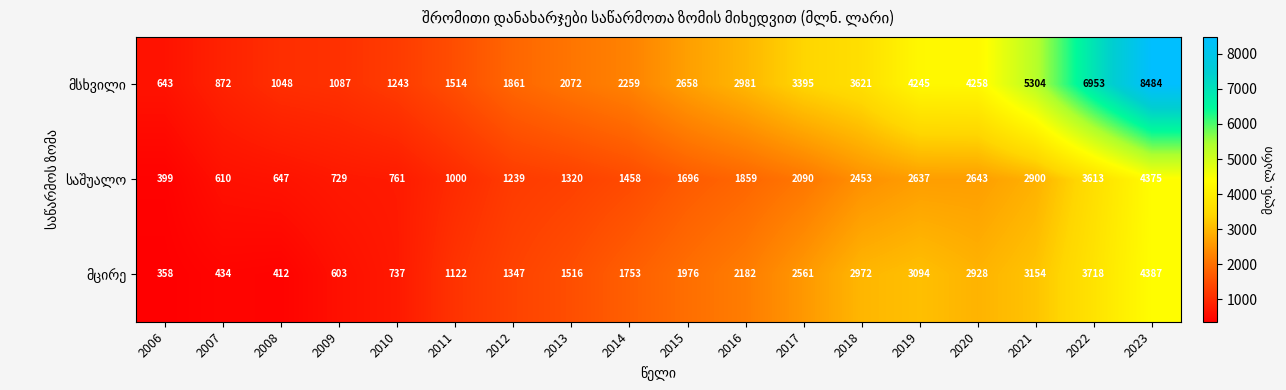

Which label corresponds to the largest value in the chart?

2023